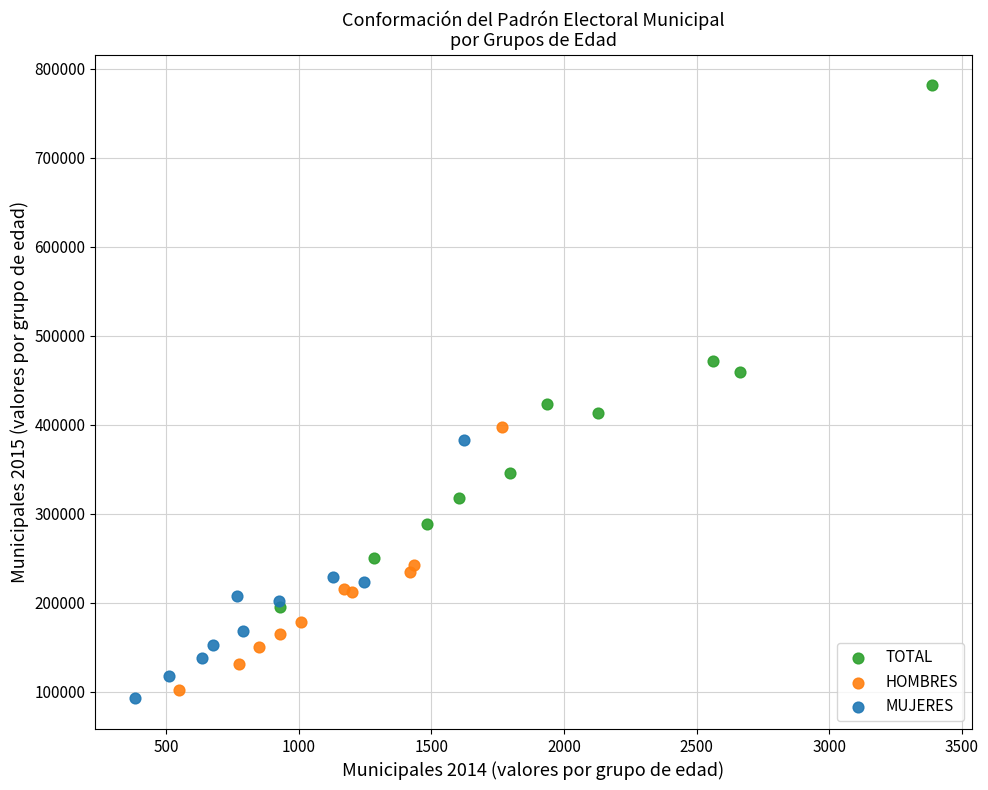

Which series reaches the maximum Y coordinate?

TOTAL